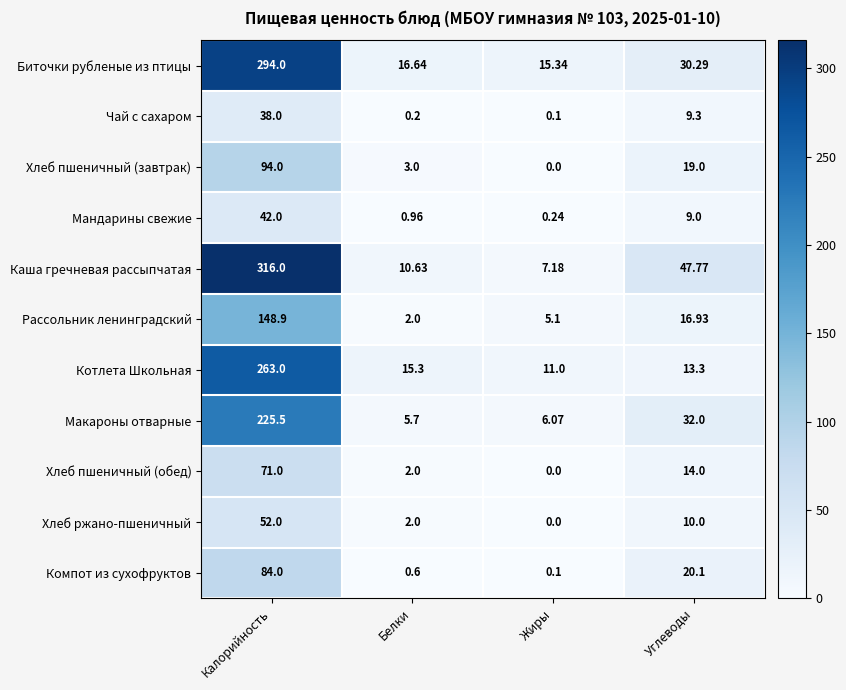

Which series changed the most between Калорийность and Углеводы?

Каша гречневая рассыпчатая